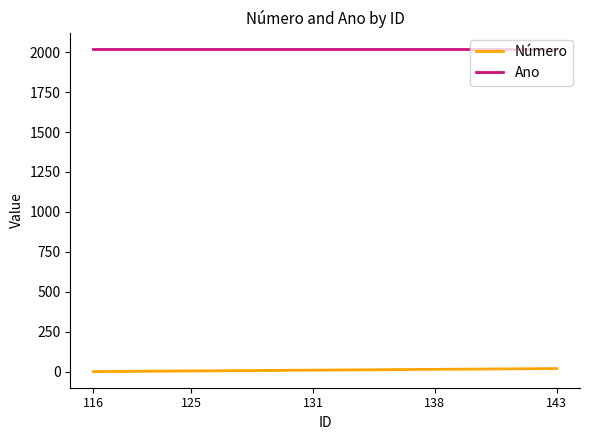

True or false: Ano and Número intersect in this chart.

False